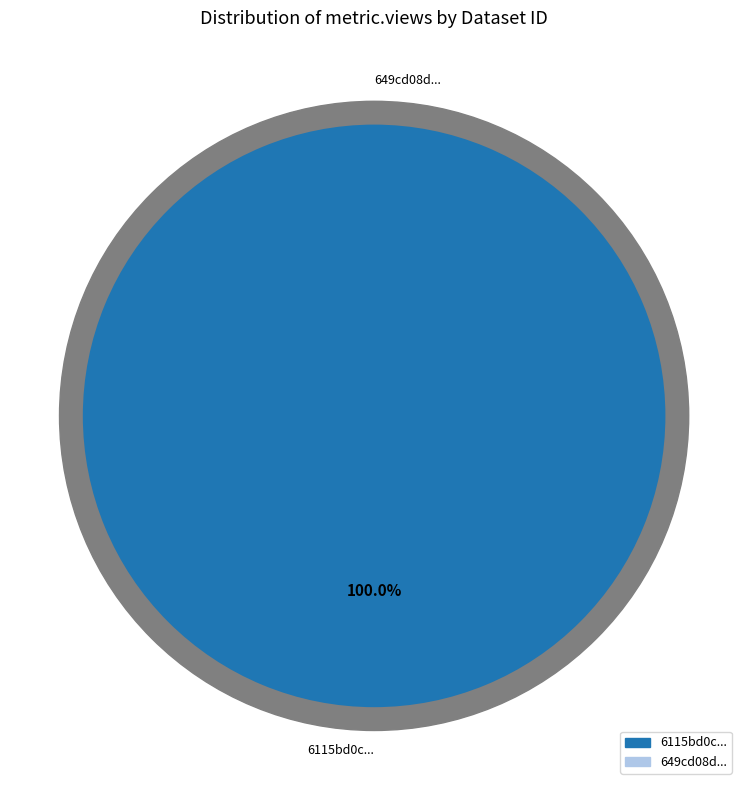

What percentage is the 6115bd0c078190066ec0632c slice, to the nearest percent?

100%